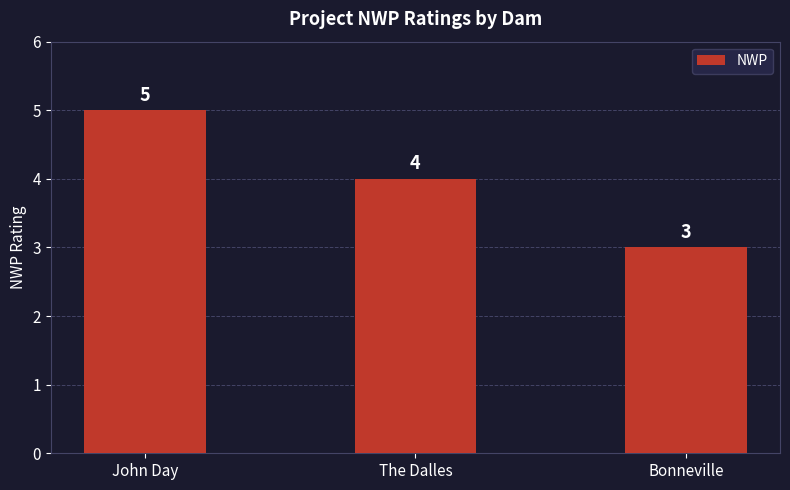

Which label corresponds to the largest value in the chart?

John Day